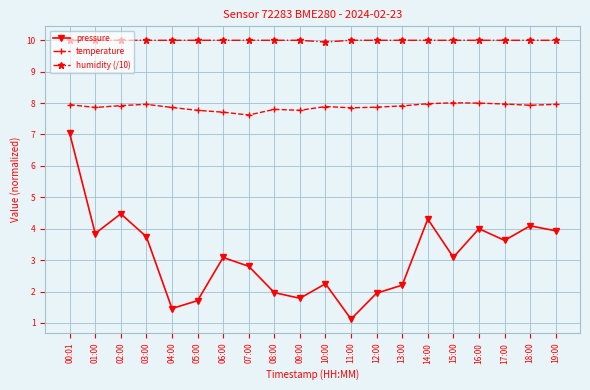

What is the label of the 17th point from the left?

16:00